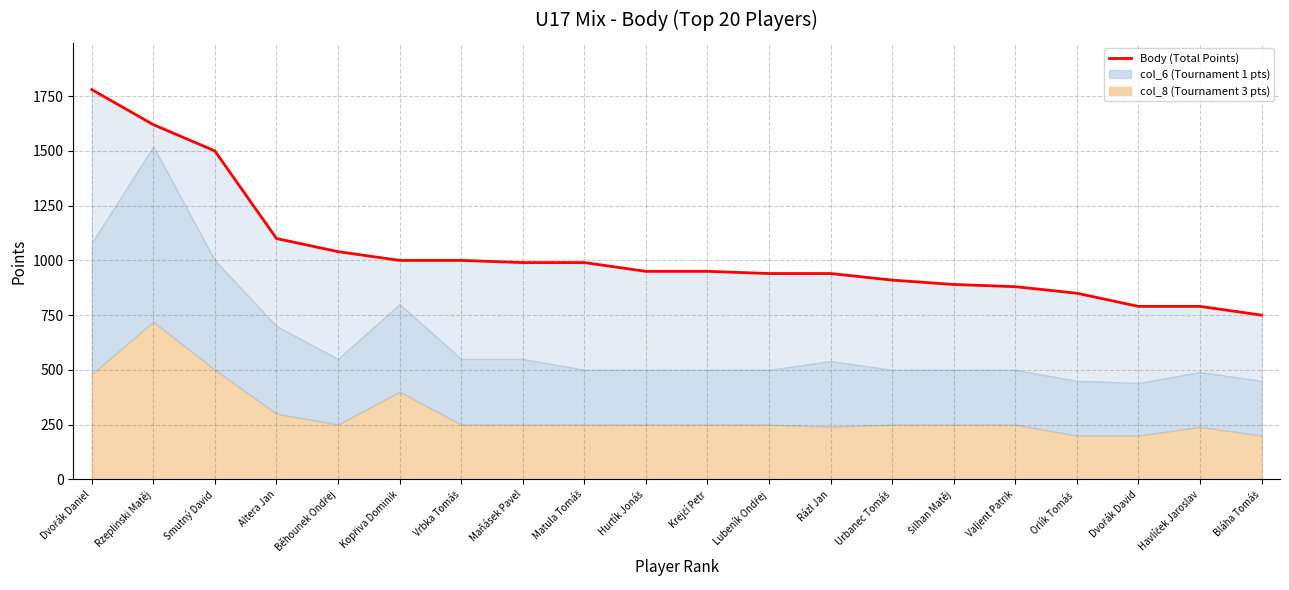

Does the chart display data point markers on the line(s)?

No